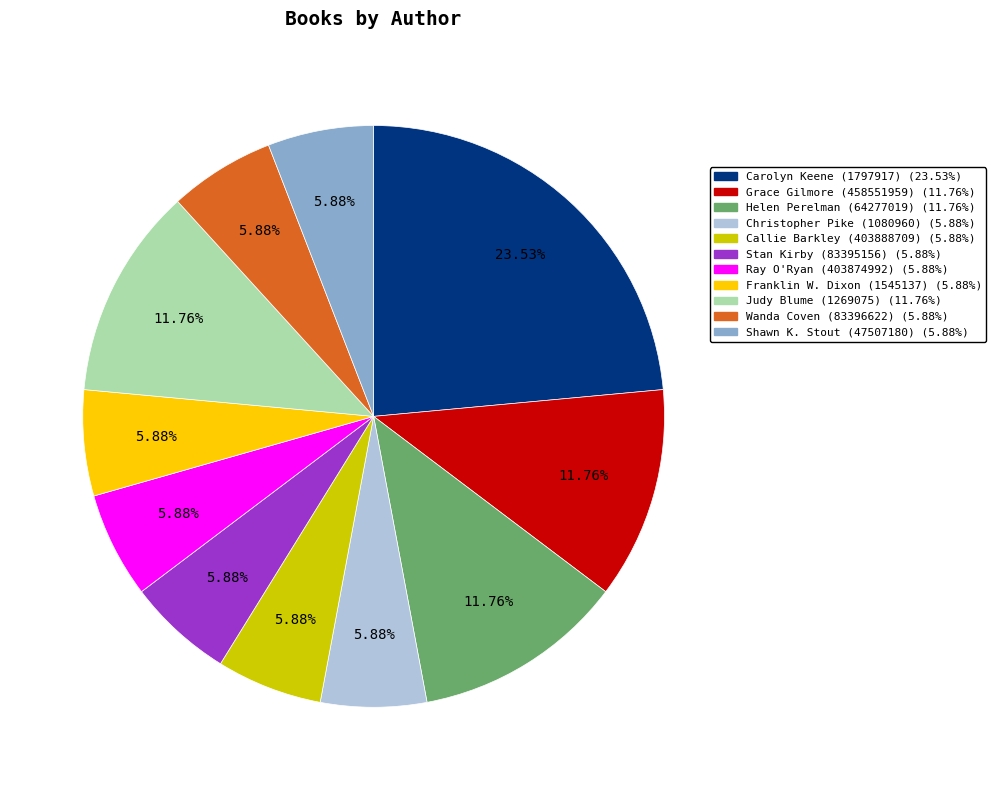

Does Helen Perelman (64277019) represent more than half of the total?

No